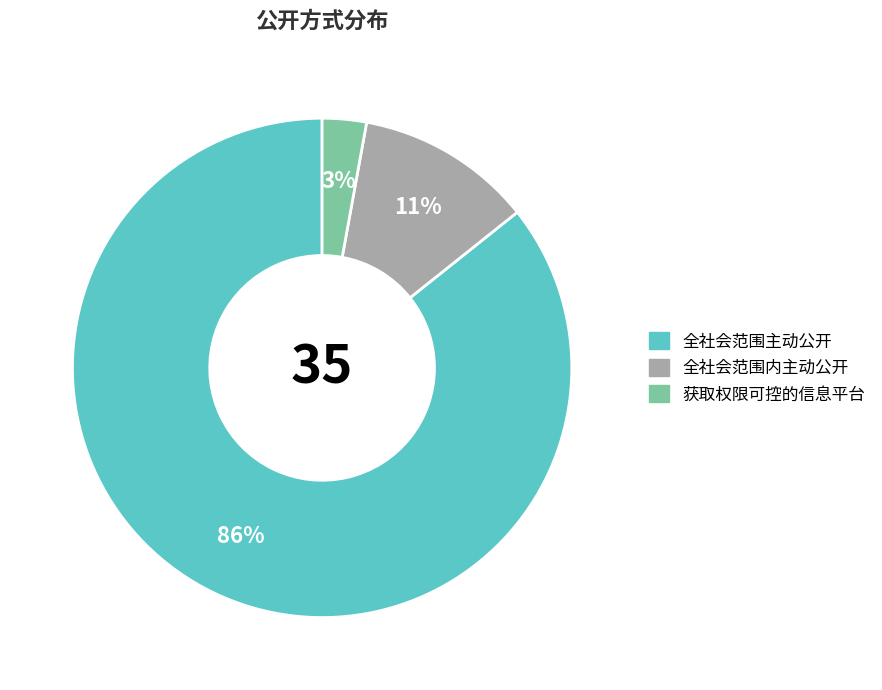

To the nearest percent, what percentage of the pie is 全社会范围内主动公开?

11%